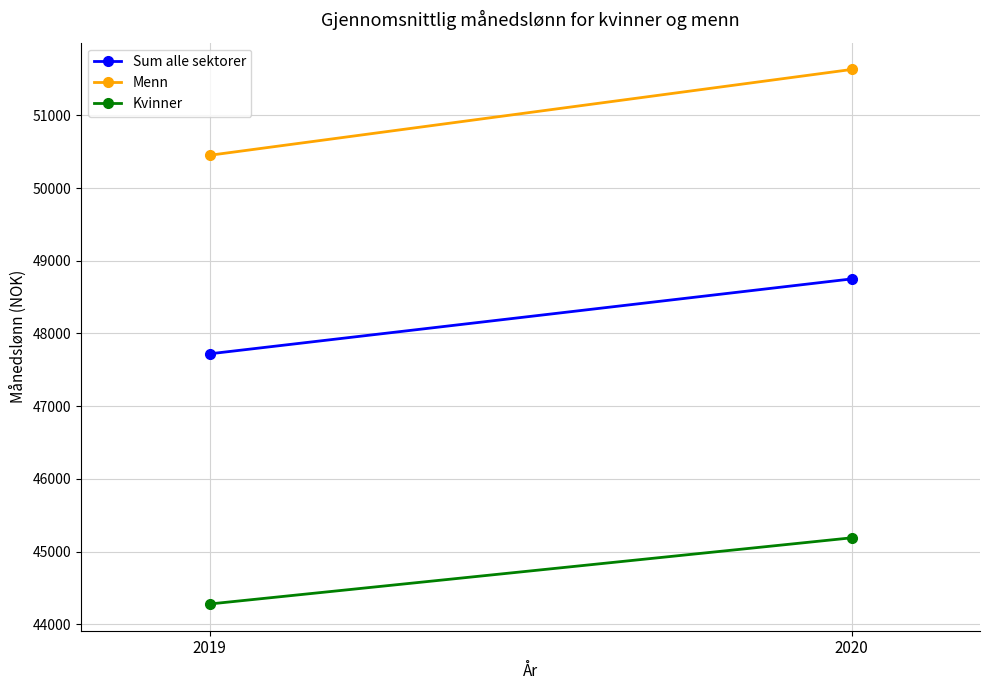

Reading left to right, what are all the values shown in this chart?

Sum alle sektorer: 2019=47720	2020=48750
Menn: 2019=50450	2020=51630
Kvinner: 2019=44280	2020=45190